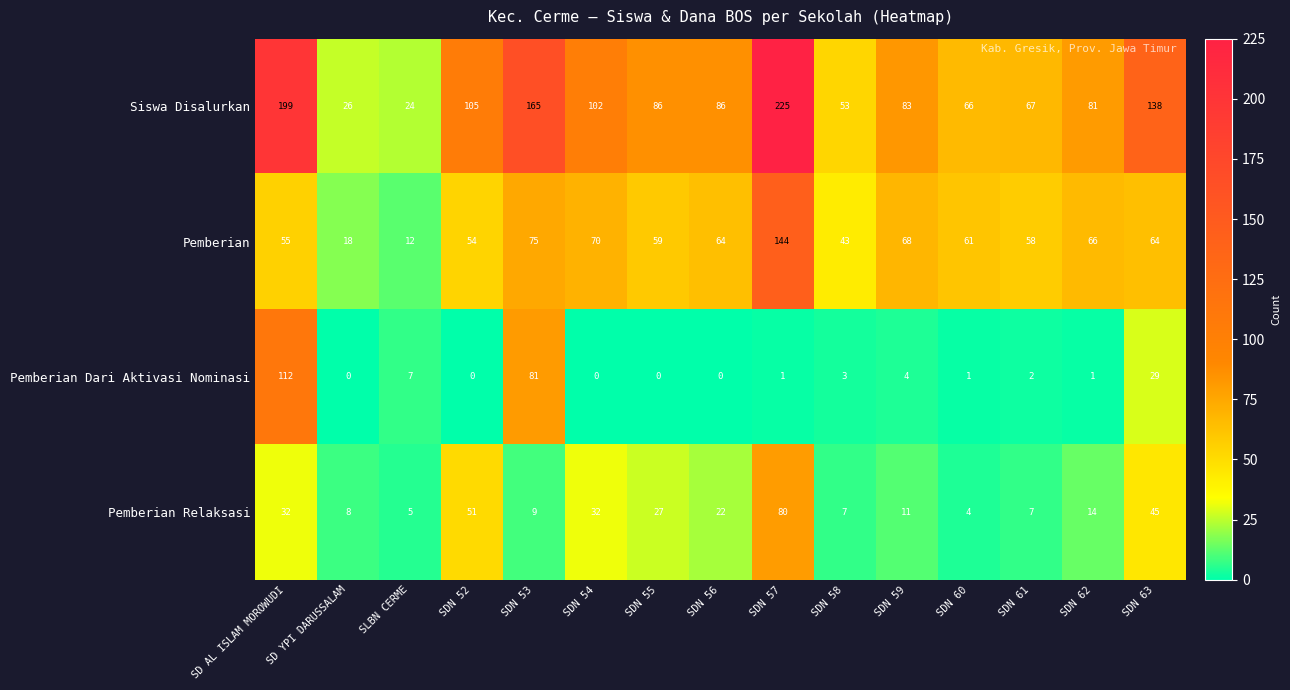

Between SDN 56 and SDN 60, which series saw the biggest shift?

Siswa Disalurkan